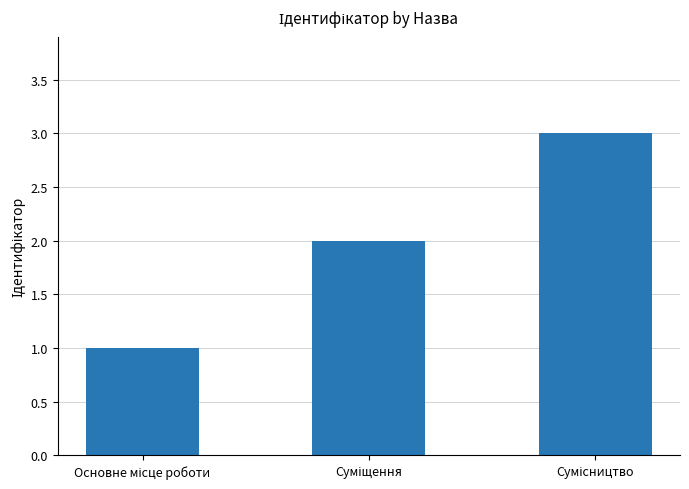

What is the maximum value shown in the chart?

3